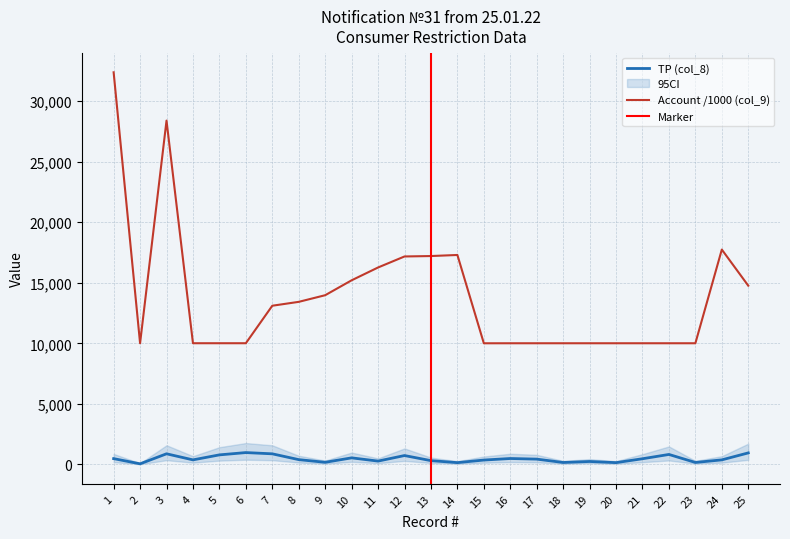

Does the chart have visible grid lines?

Yes